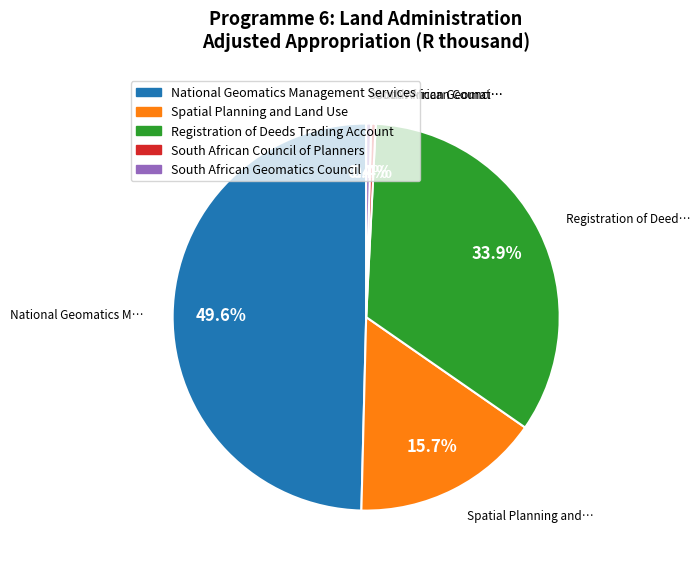

Combined, what portion of the pie is Spatial Planning and Land Use and Registration of Deeds Trading Account?

49.6%